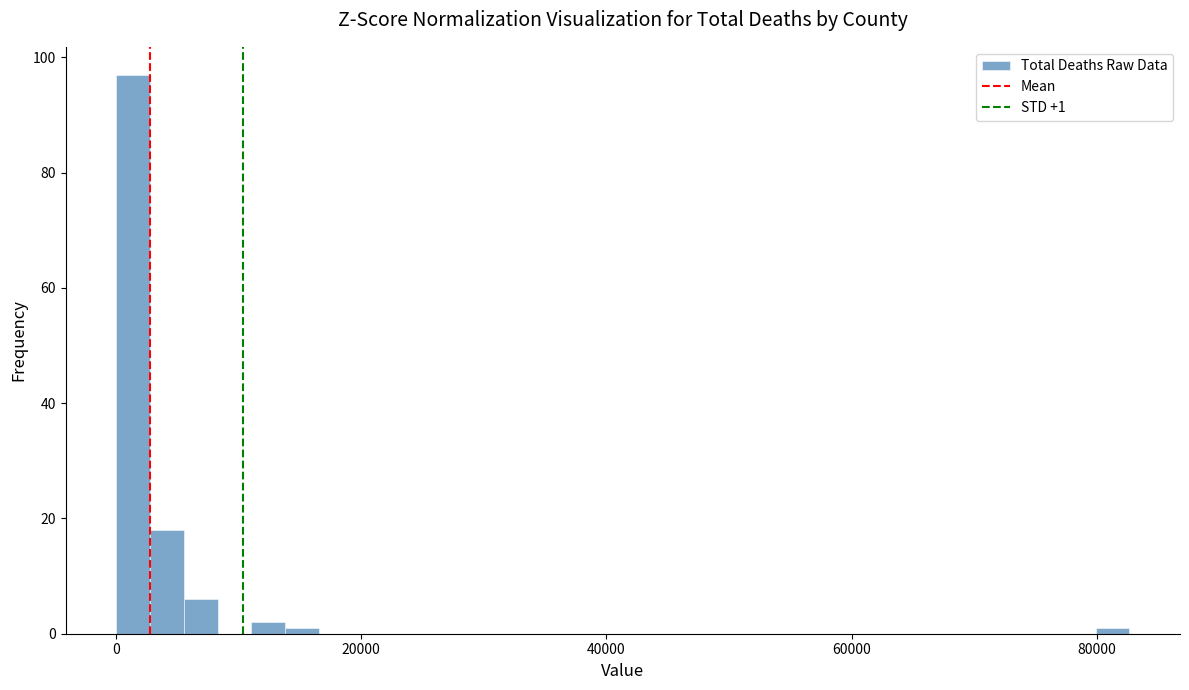

Read against the x-axis, roughly where is the centre of the tallest bar?

2000